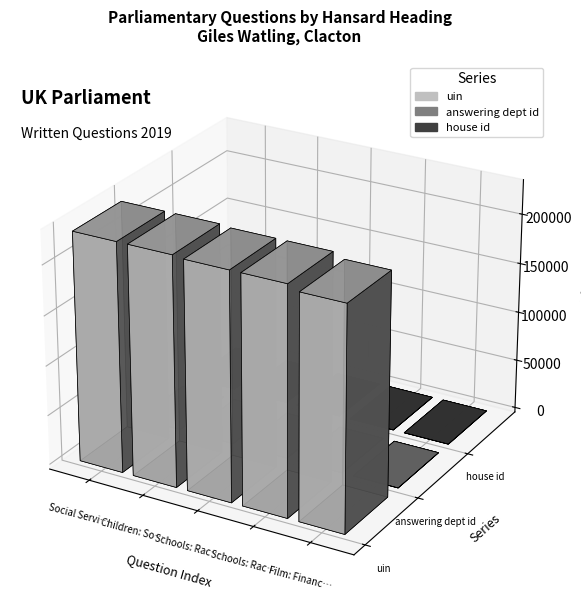

Reading left to right, what are all the values shown in this chart?

uin: 229732	229733	228160	228161	223175
answering dept id: 14	60	60	60	14
house id: 1	1	1	1	1